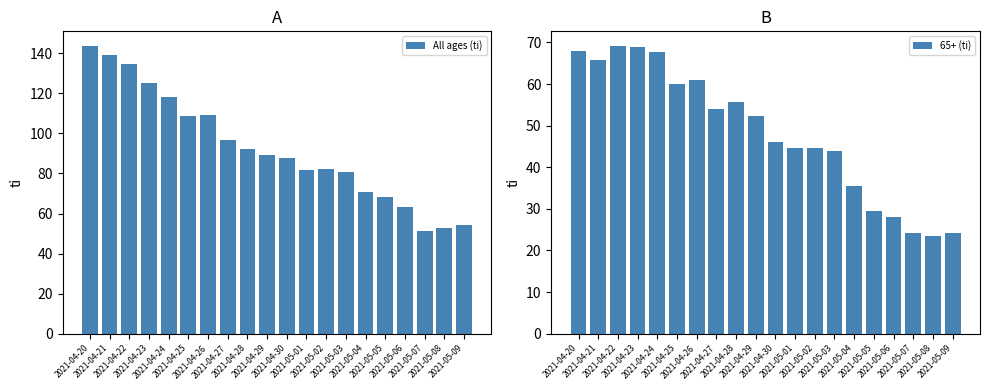

Reading left to right, transcribe all the data shown in this chart.

All ages (ti): 143.8	139.0	134.8	125.2	118.3	108.5	109.2	96.6	92.3	89.0	87.7	81.8	82.1	80.6	70.8	68.5	63.1	51.3	52.7	54.4
65+ (ti): 68.0	65.8	69.2	68.8	67.7	60.1	60.9	54.1	55.6	52.2	46.1	44.6	44.6	43.9	35.5	29.5	28.0	24.2	23.4	24.2